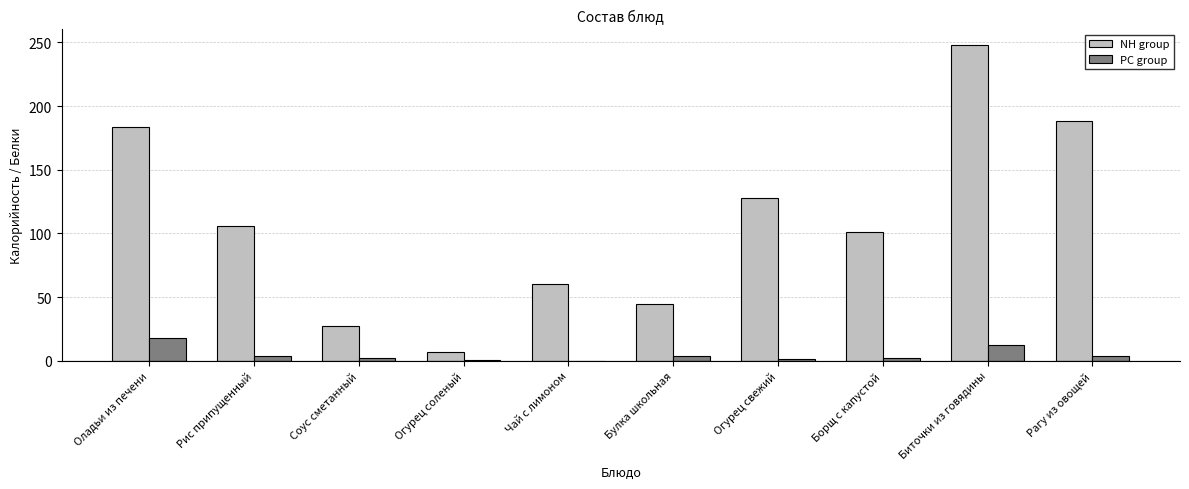

What is the maximum value for PC group?

17.9